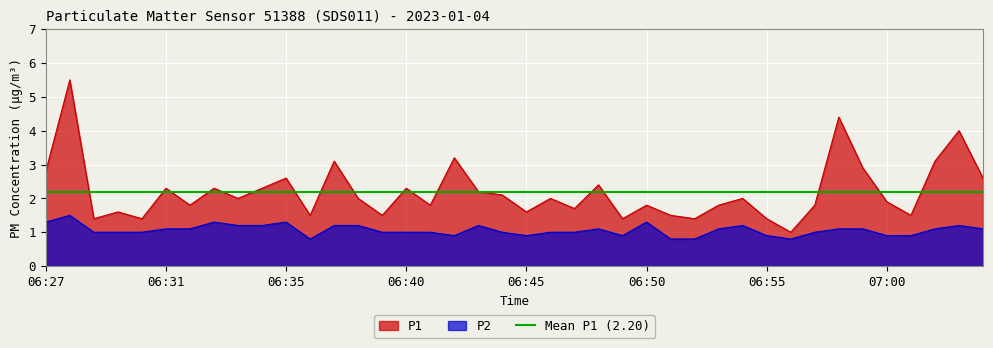

How many categories are shown in the chart?

40